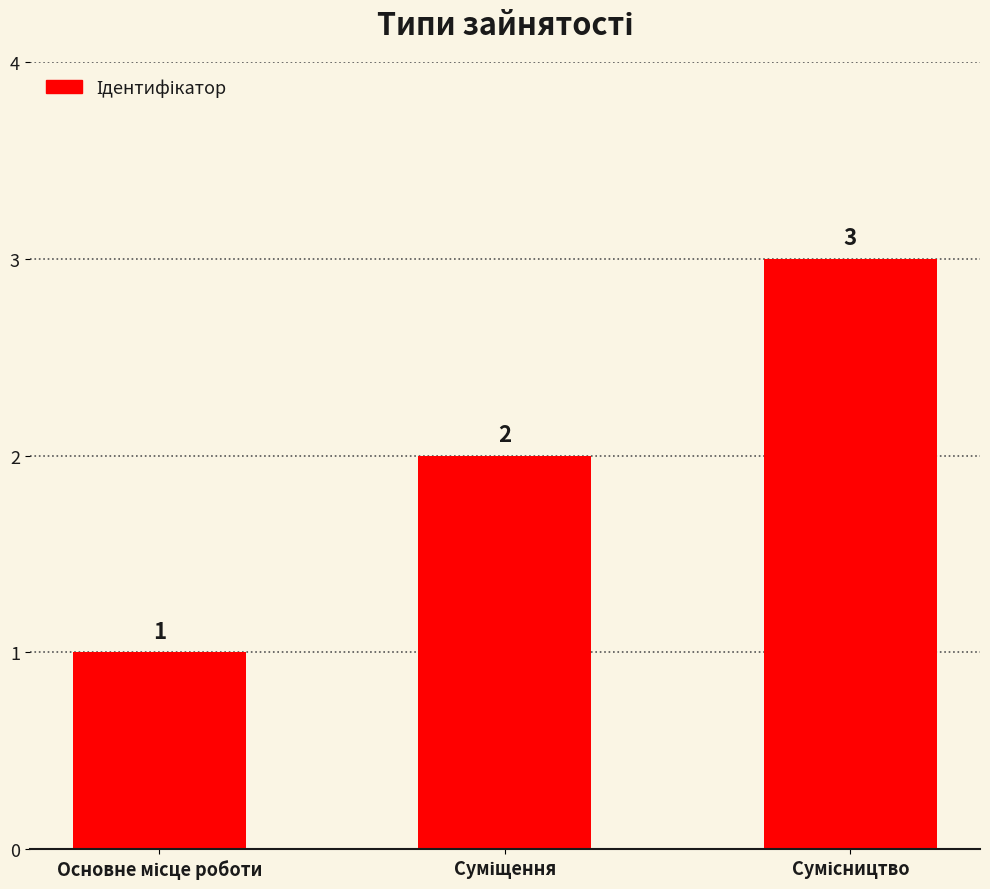

What is the value of the 2nd bar from the left?

2